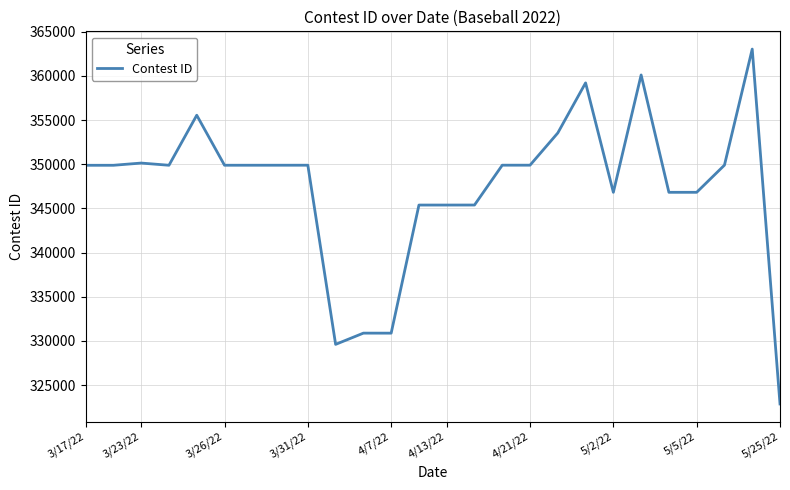

What is the smallest value displayed?

322875